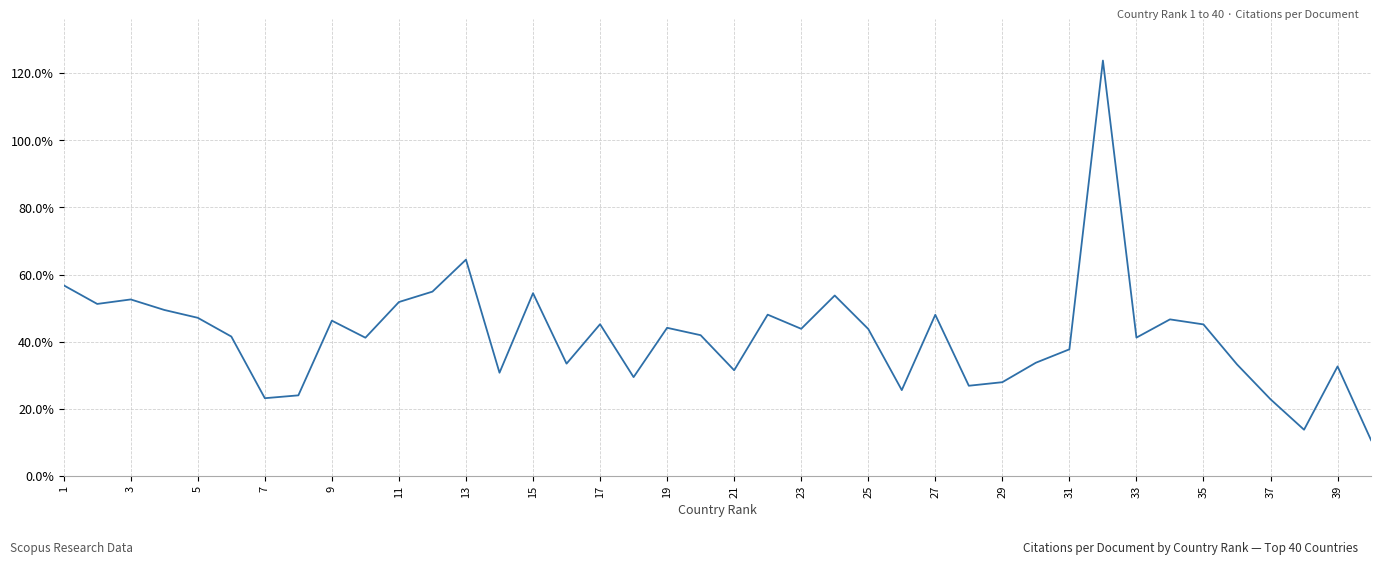

What is the difference between the maximum and minimum values?

113.1